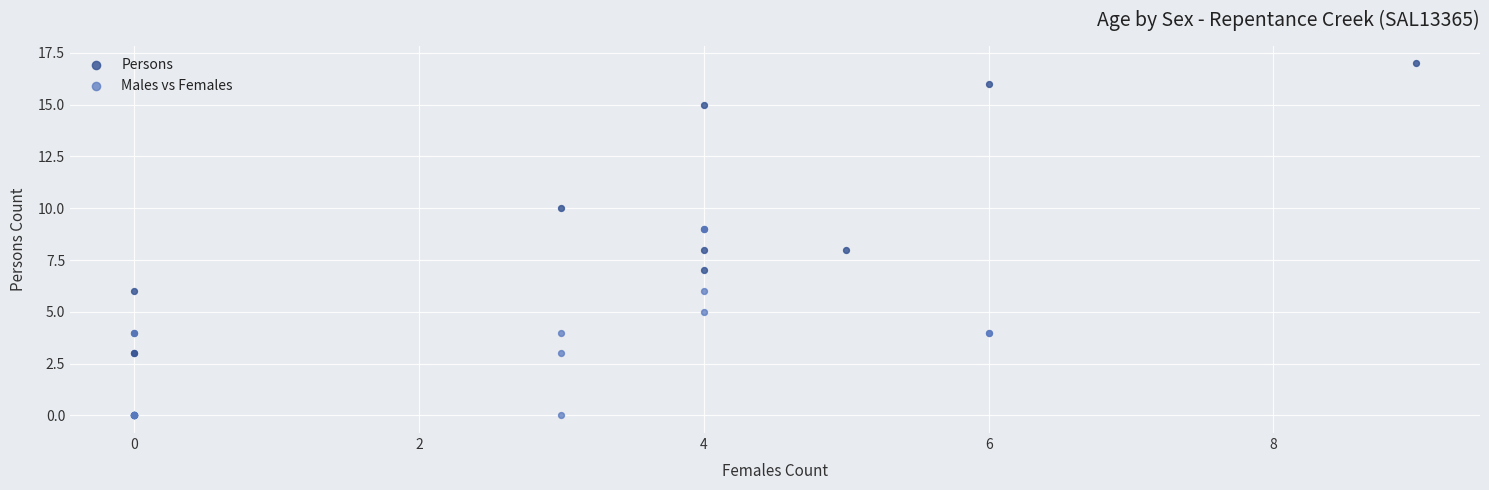

Which series has the widest spread of Y values?

Persons